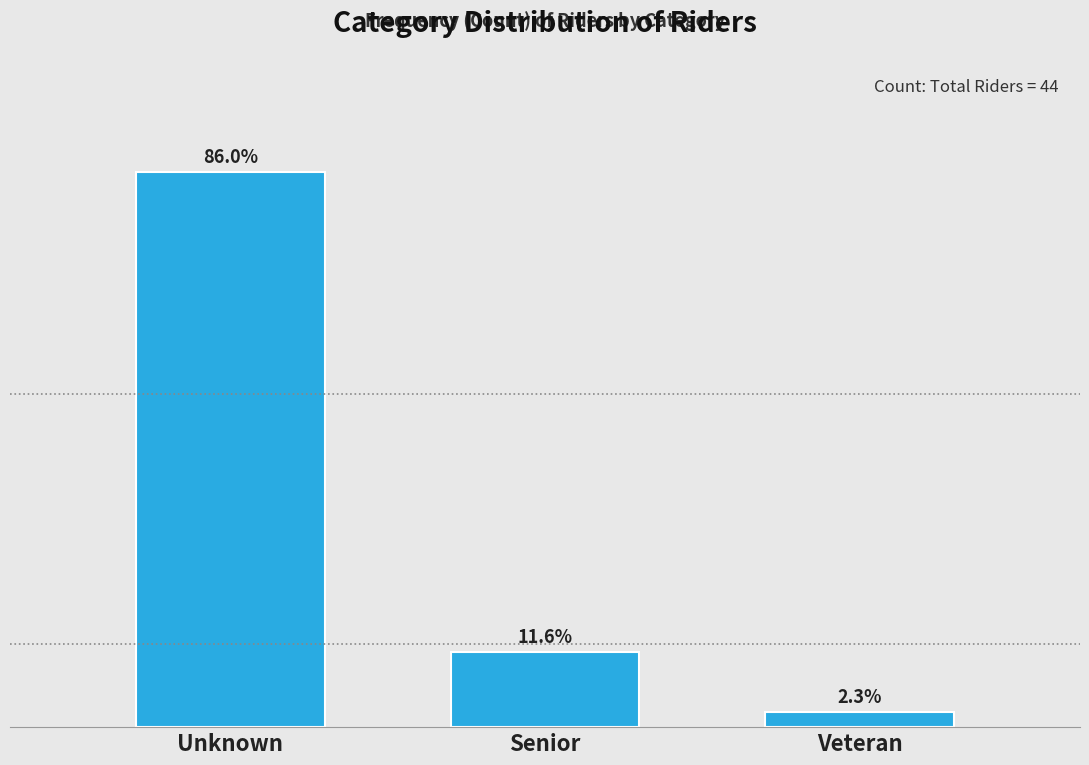

Does the chart contain any negative values?

No